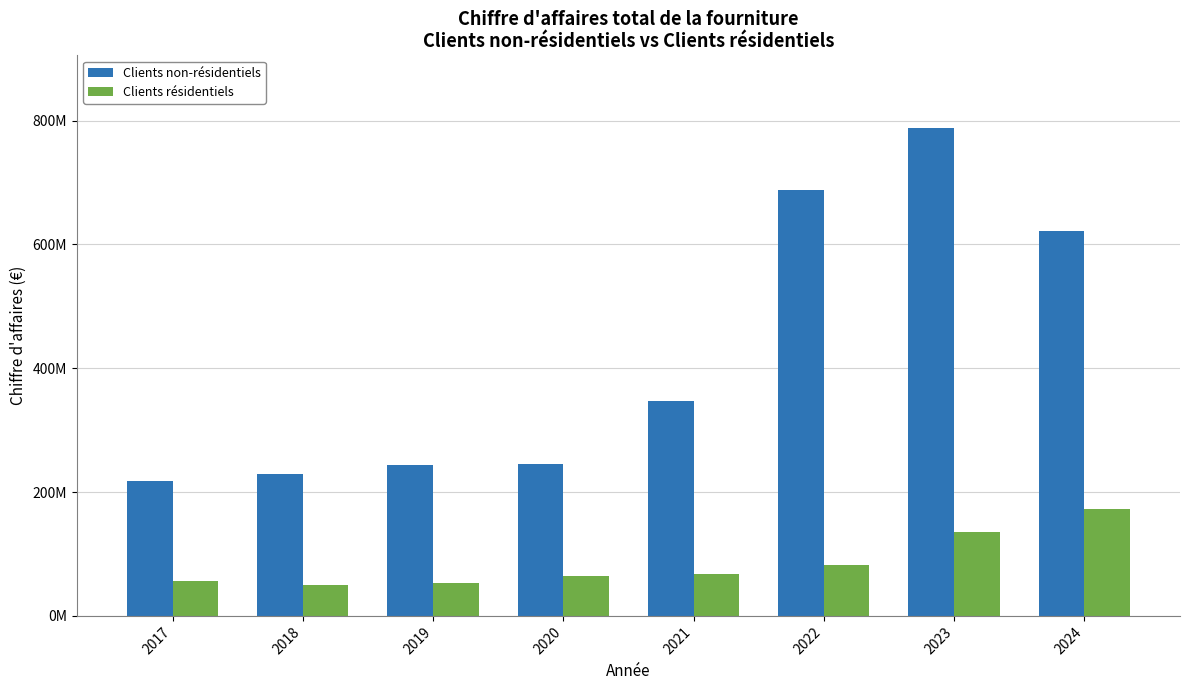

List the labels in order of Clients résidentiels value, largest first.

2024, 2023, 2022, 2021, 2020, 2017, 2019, 2018